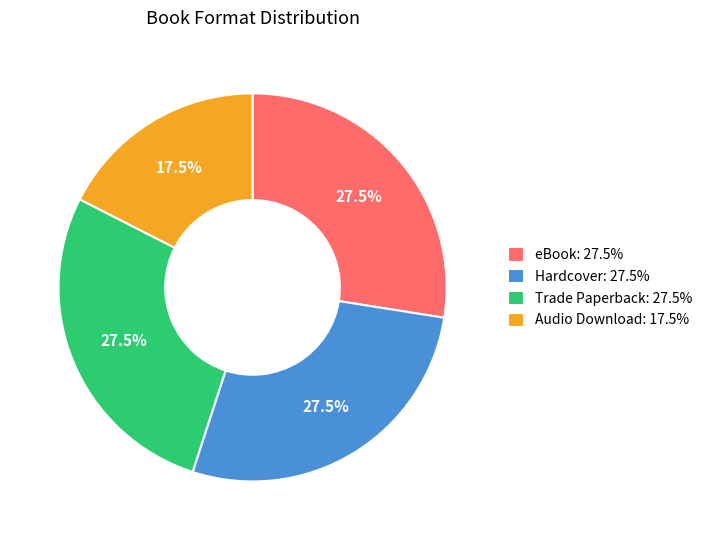

Count the number of slices in the pie.

4